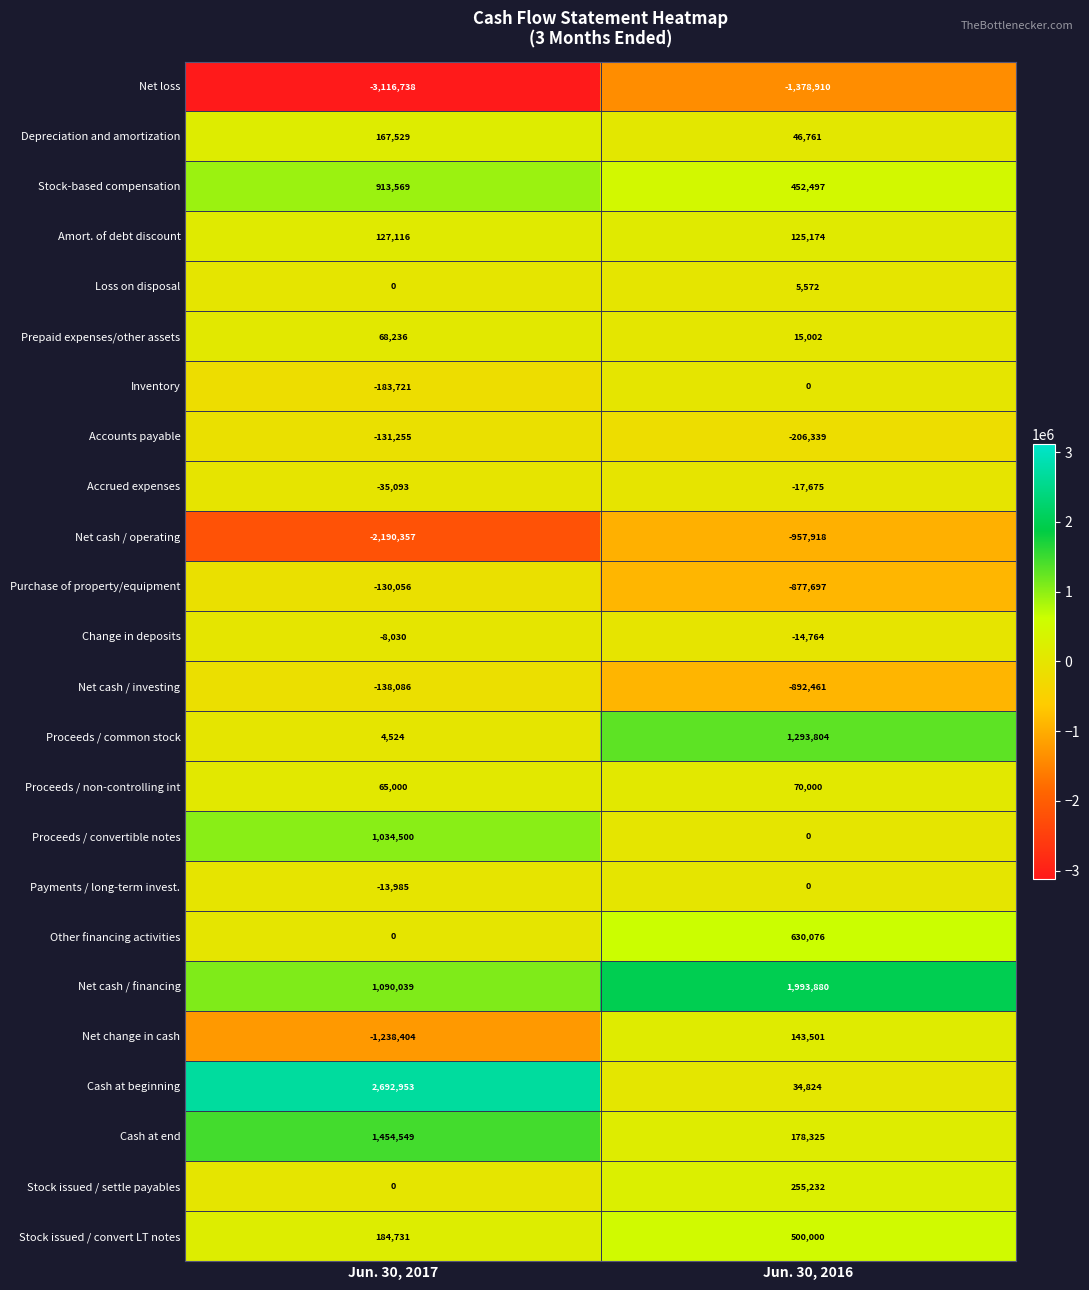

The Net cash / financing series shows 879085 at Jun. 30, 2016. True or false?

False